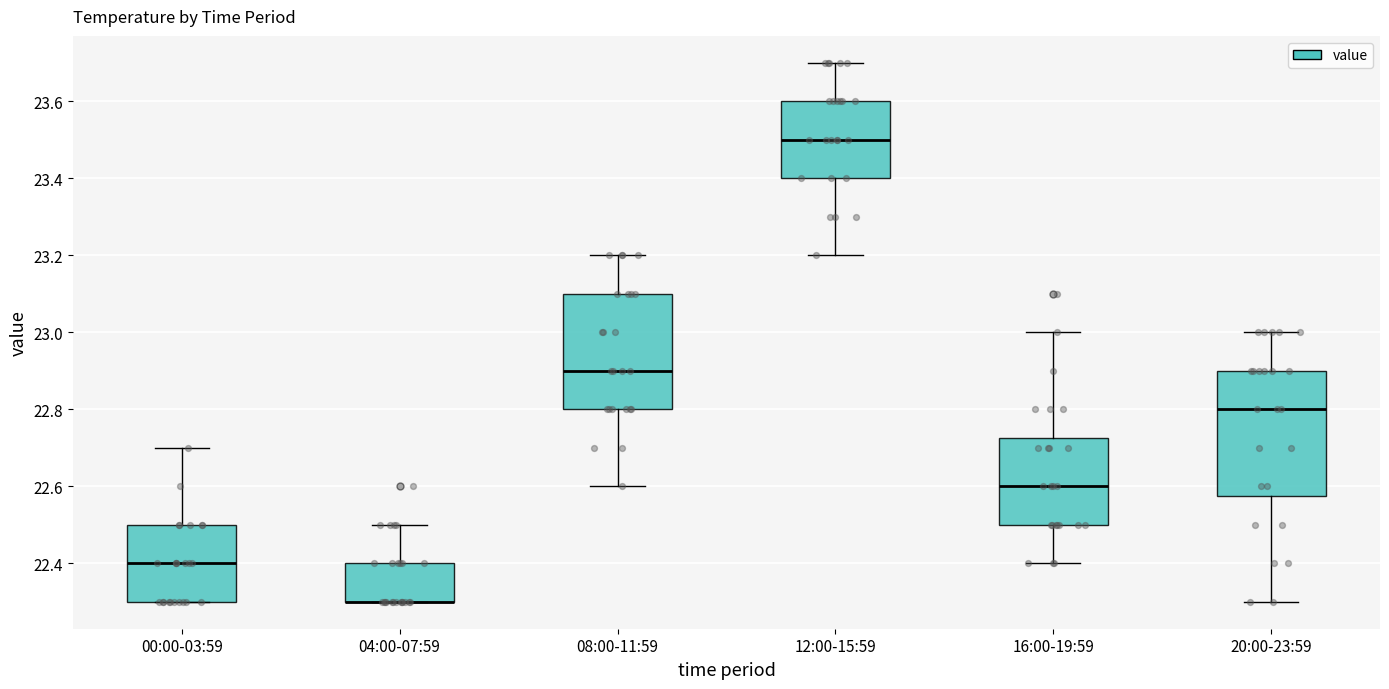

Reading left to right, read every box against the y-axis: the position of its median line, the range the box covers, and the ends of its whiskers. The values are not printed on the chart, so give them approximately, as read against the axis.

00:00-03:59: median 22.40, box 22.30 to 22.50, whiskers 22.30 to 22.70
04:00-07:59: median 22.30 (drawn on the box's lower edge), box 22.30 to 22.40, whiskers 22.30 to 22.50
08:00-11:59: median 22.90, box 22.80 to 23.10, whiskers 22.60 to 23.20
12:00-15:59: median 23.50, box 23.40 to 23.60, whiskers 23.20 to 23.70
16:00-19:59: median 22.60, box 22.50 to 22.72, whiskers 22.40 to 23.00
20:00-23:59: median 22.80, box 22.58 to 22.90, whiskers 22.30 to 23.00